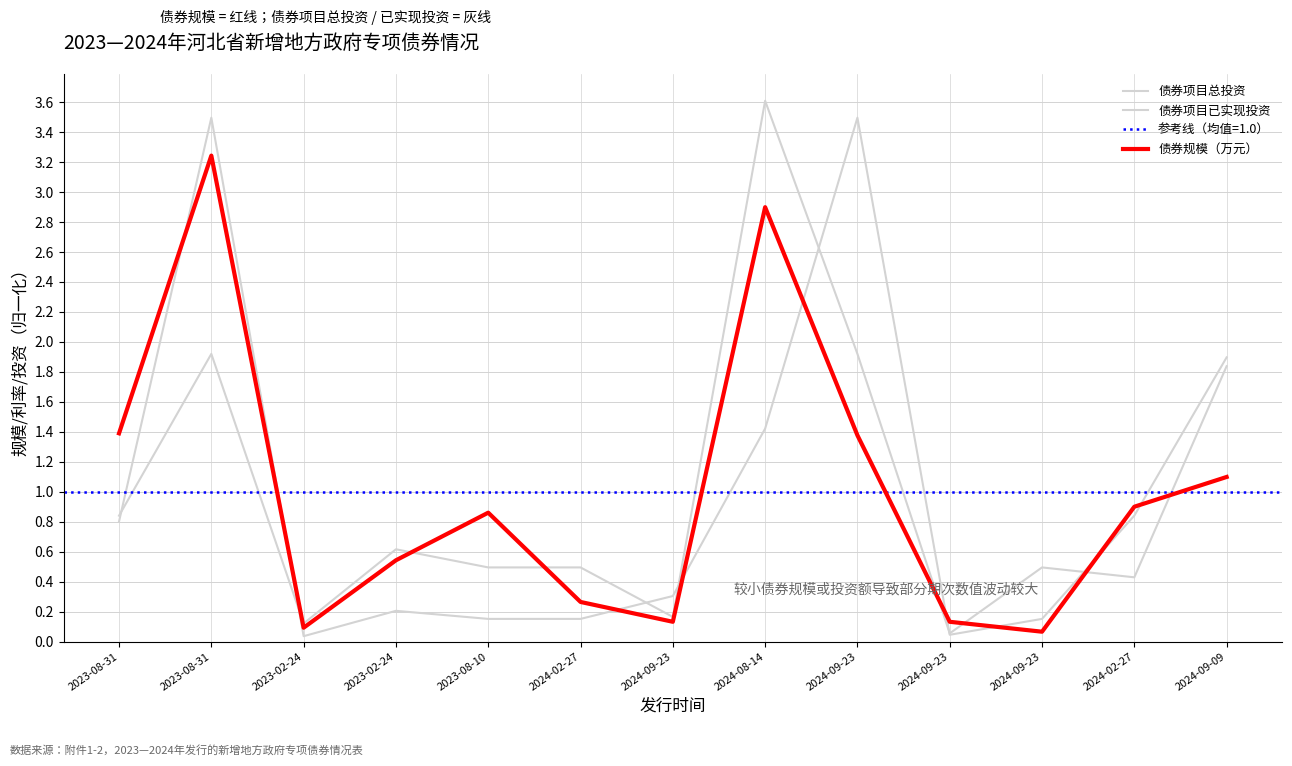

What is the label of the 5th point from the left?

2023-08-10